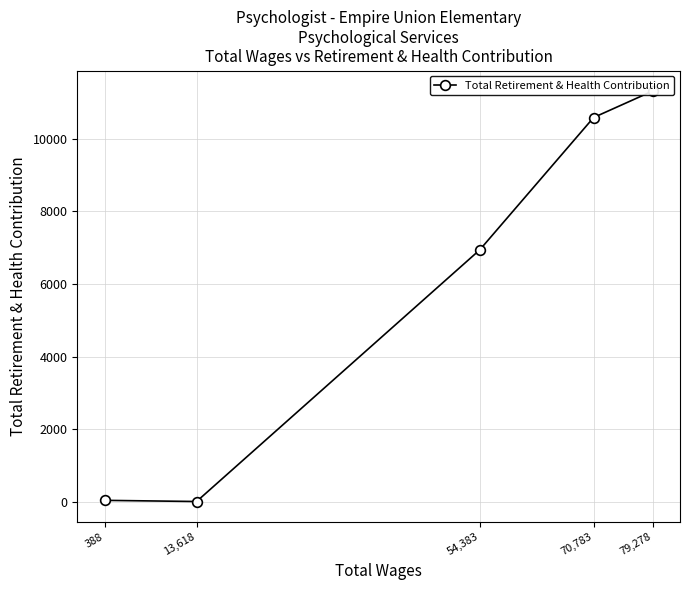

Reading left to right, what are all the values shown in this chart?

79,278=11322	70,783=10592	54,383=6940	13,618=0	388=32